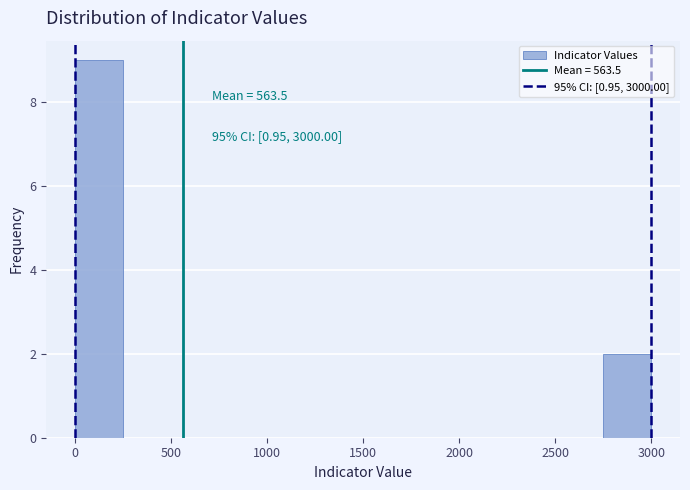

Over which range of the x-axis is the bar tallest?

0 to 250